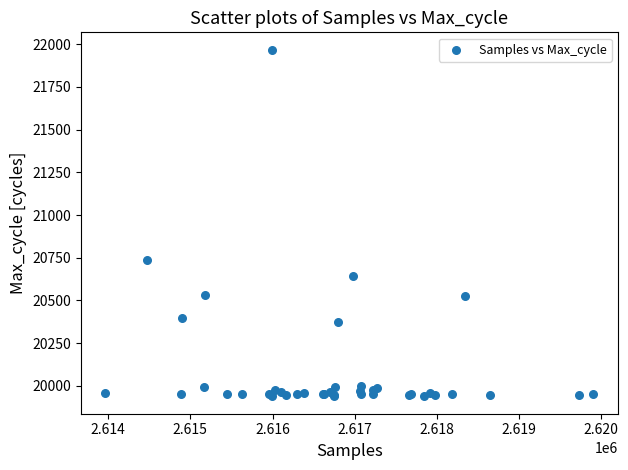

What Y value in the scatter plot is closest to 20953?

20737